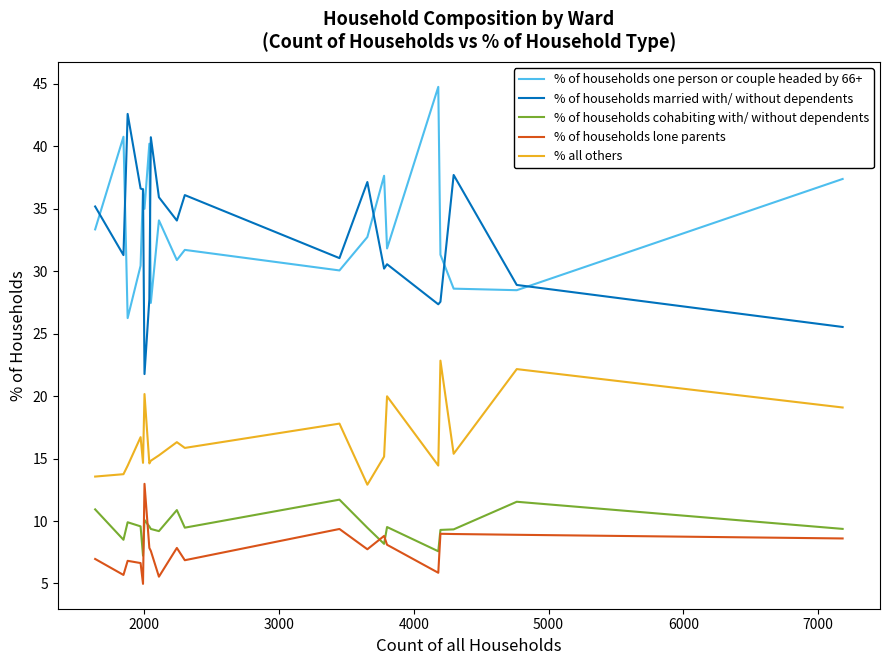

True or false: % of households lone parents and % of households married with/ without dependents intersect in this chart.

False